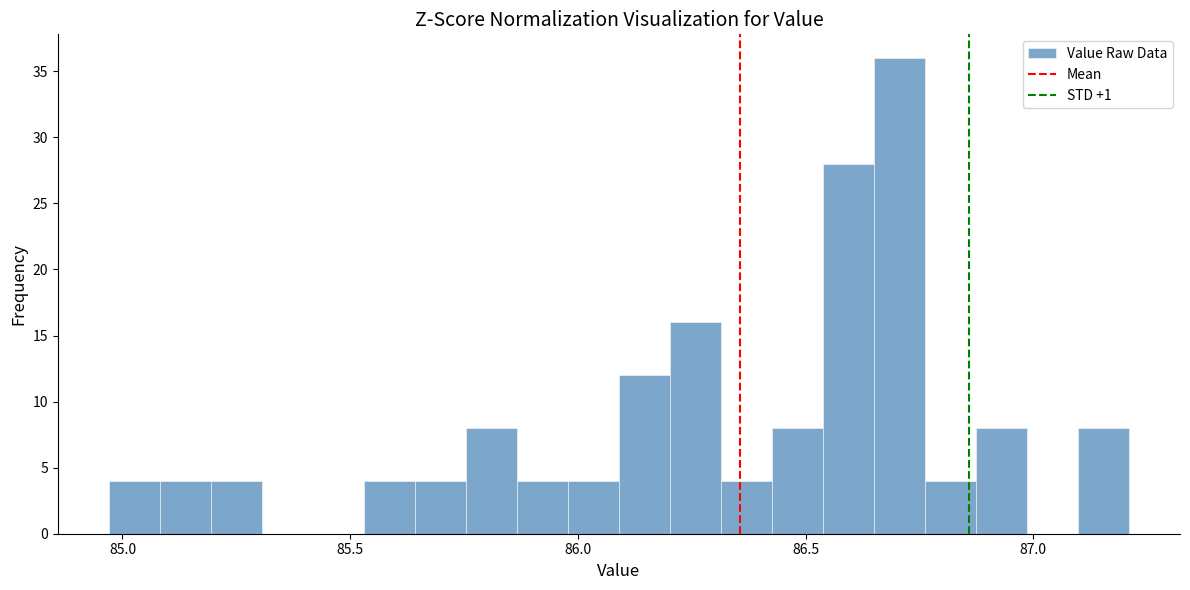

Around what value on the x-axis is the tallest bar? Give the approximate position of its centre, as read against the axis.

86.70